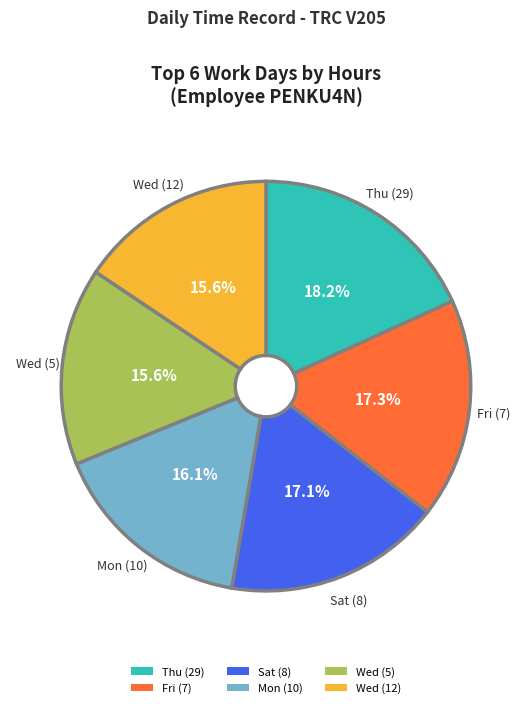

Combined, what portion of the pie is Sat (8) and Wed (12)?

32.7%